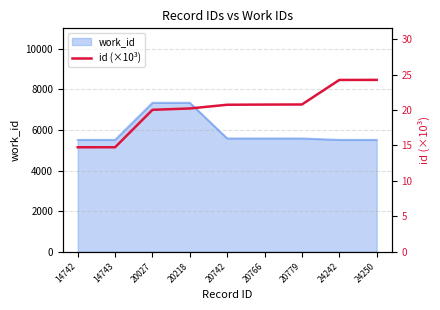

Rank the categories by value from lowest to highest.

14742, 14743, 20027, 20218, 20742, 20766, 20779, 24242, 24250